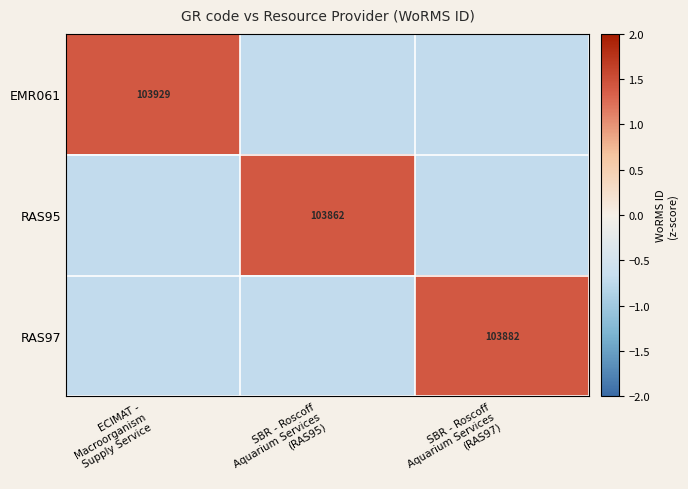

What is the difference between the highest and lowest values at SBR - Roscoff
Aquarium Services
(RAS95)?

2.1